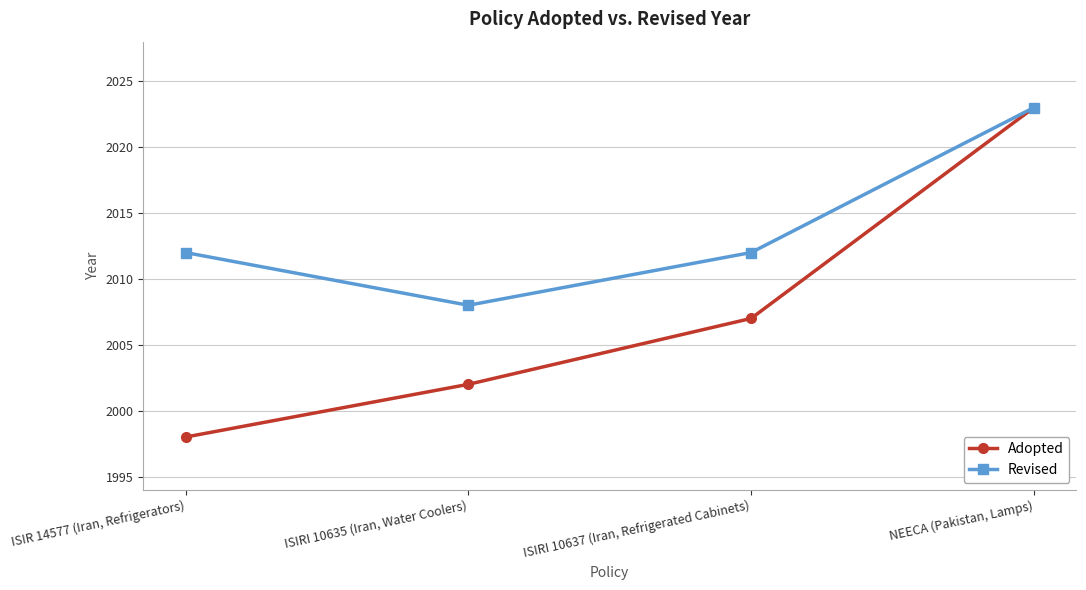

What is the difference between the maximum and minimum values in the Revised series?

15